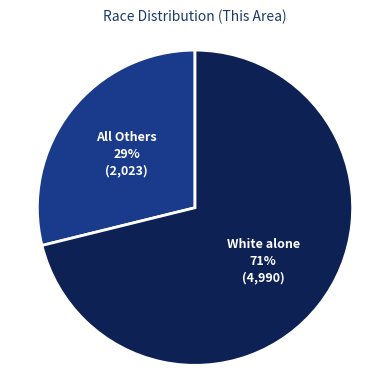

To the nearest percent, what is the average slice percentage?

50%